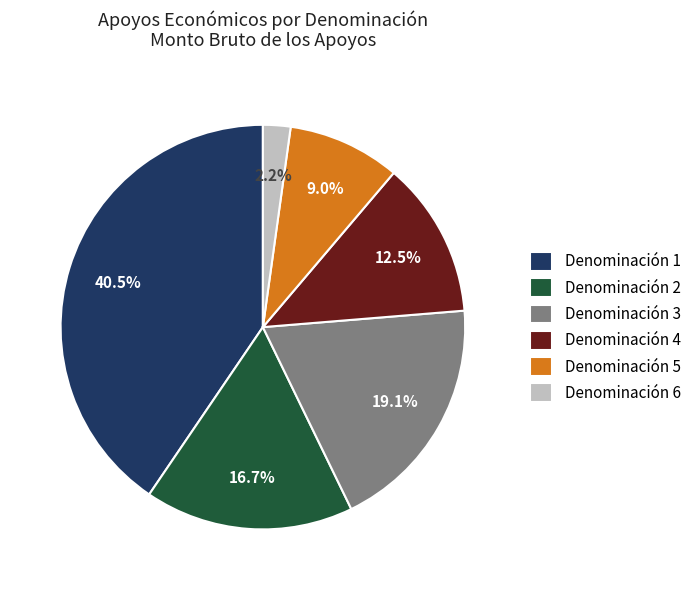

To the nearest percent, what is the difference between the largest and smallest slice percentages?

38%